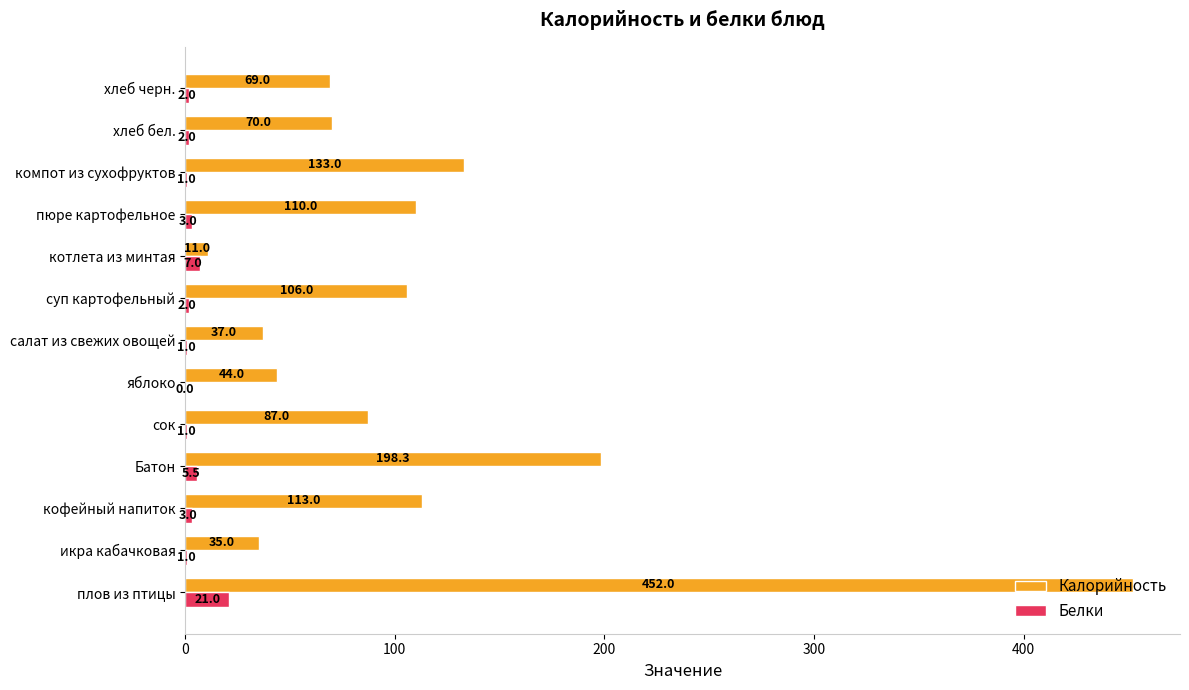

What is the sum of the Калорийность values at котлета из минтая and икра кабачковая?

46.0